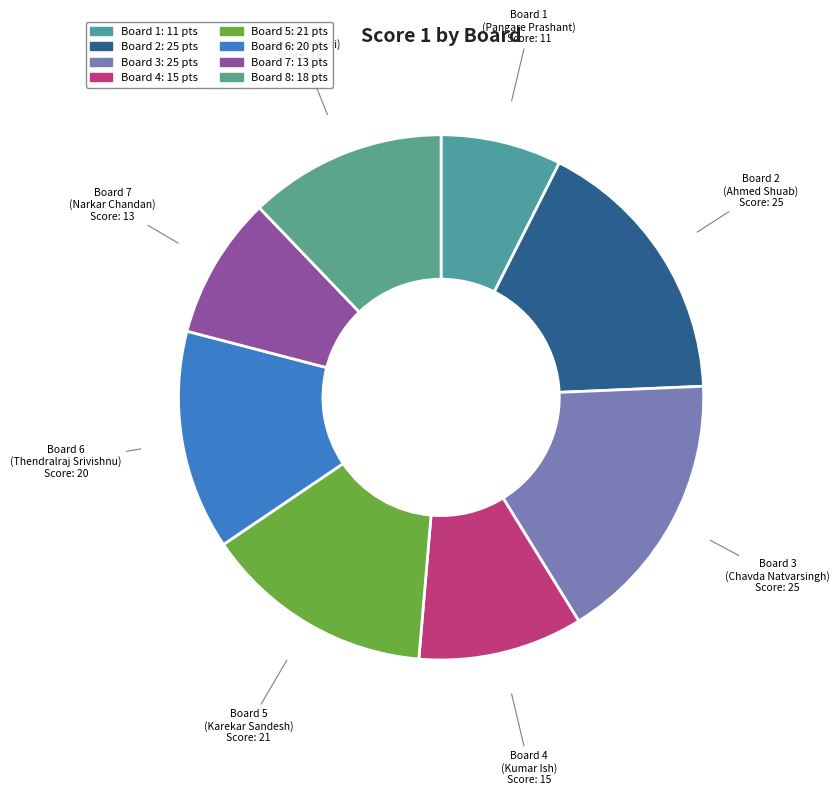

The Board 2 slice represents 31% of the pie. True or false?

False